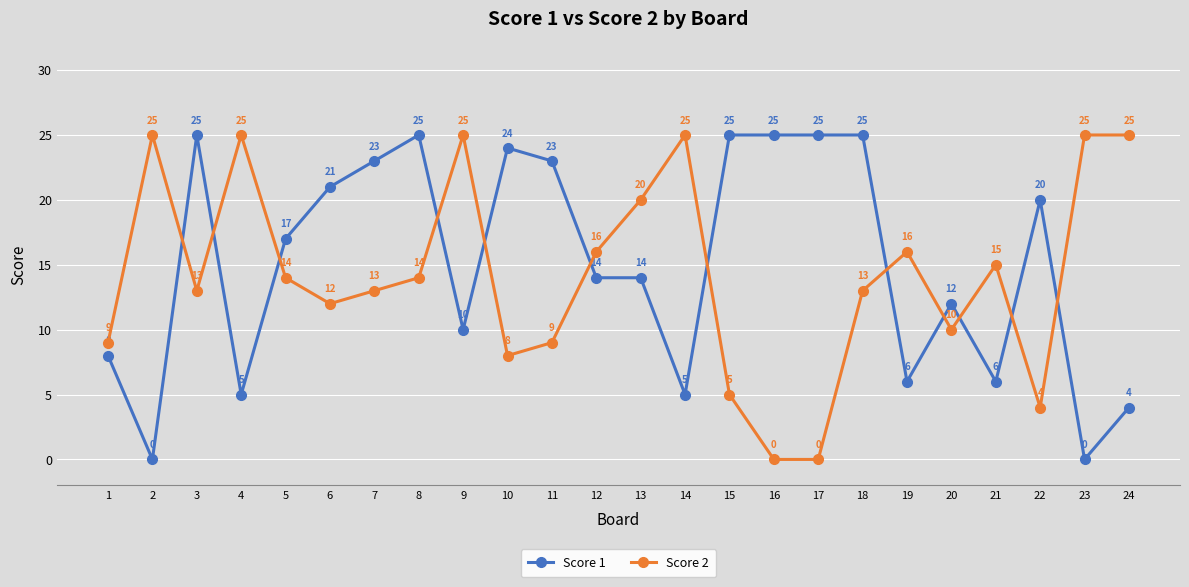

Where is the first local maximum for Score 2?

2